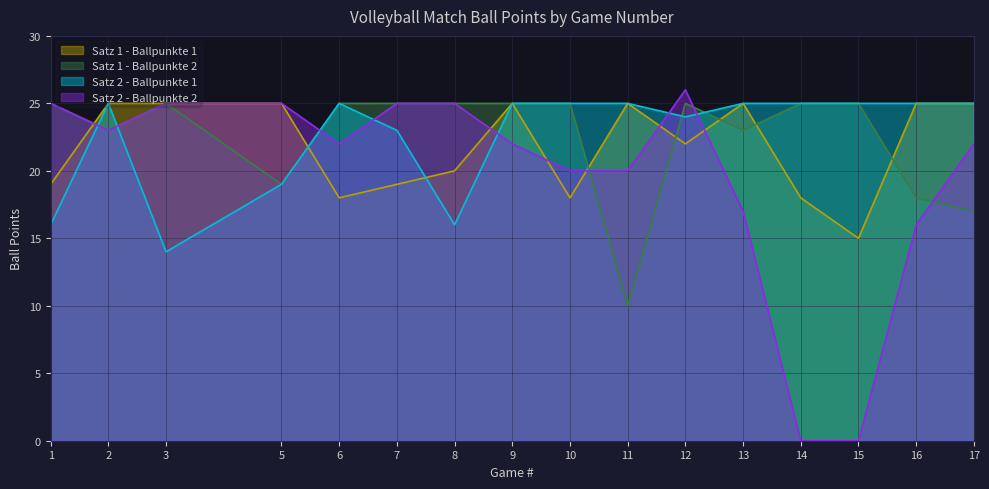

How many times do Satz 2 - Ballpunkte 2 and Satz 1 - Ballpunkte 1 cross each other?

6